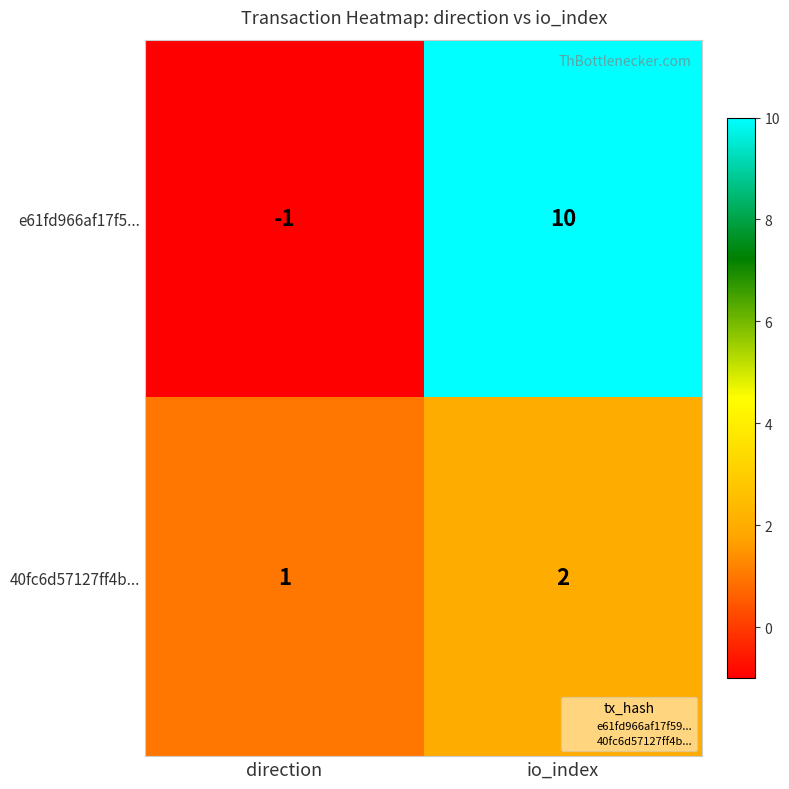

What is the sum of the e61fd966af17f5... values at io_index and direction?

9